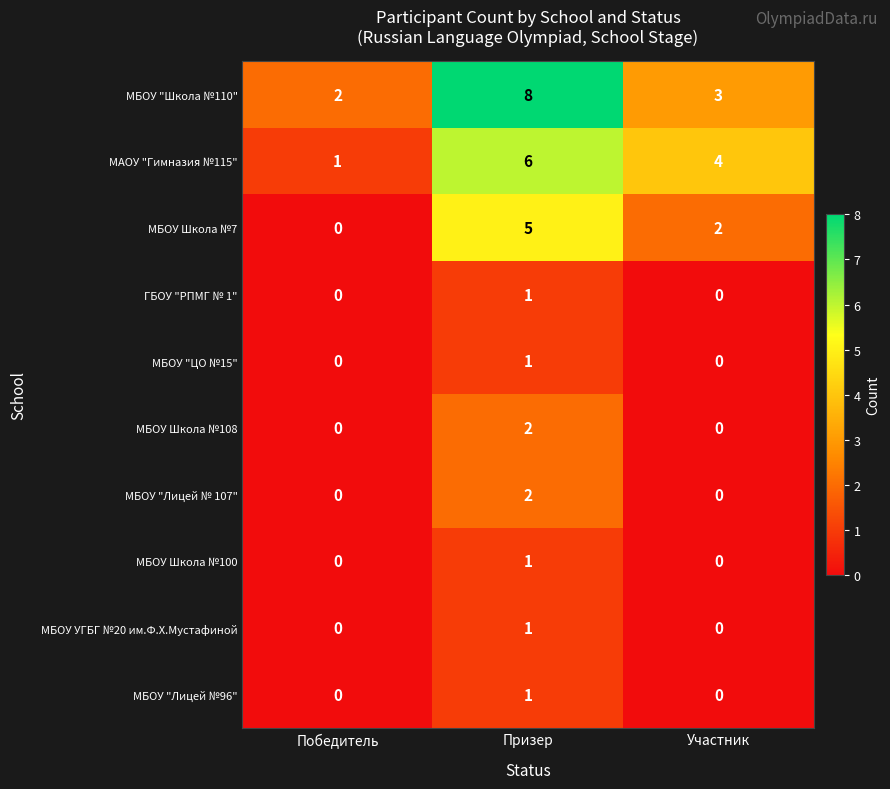

Rank the categories by МАОУ "Гимназия №115" value from highest to lowest.

Призер, Участник, Победитель